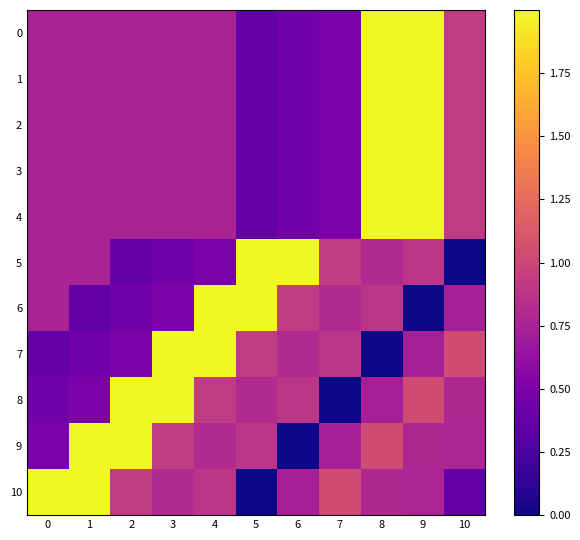

Which has a higher value, 6 or 4?

4